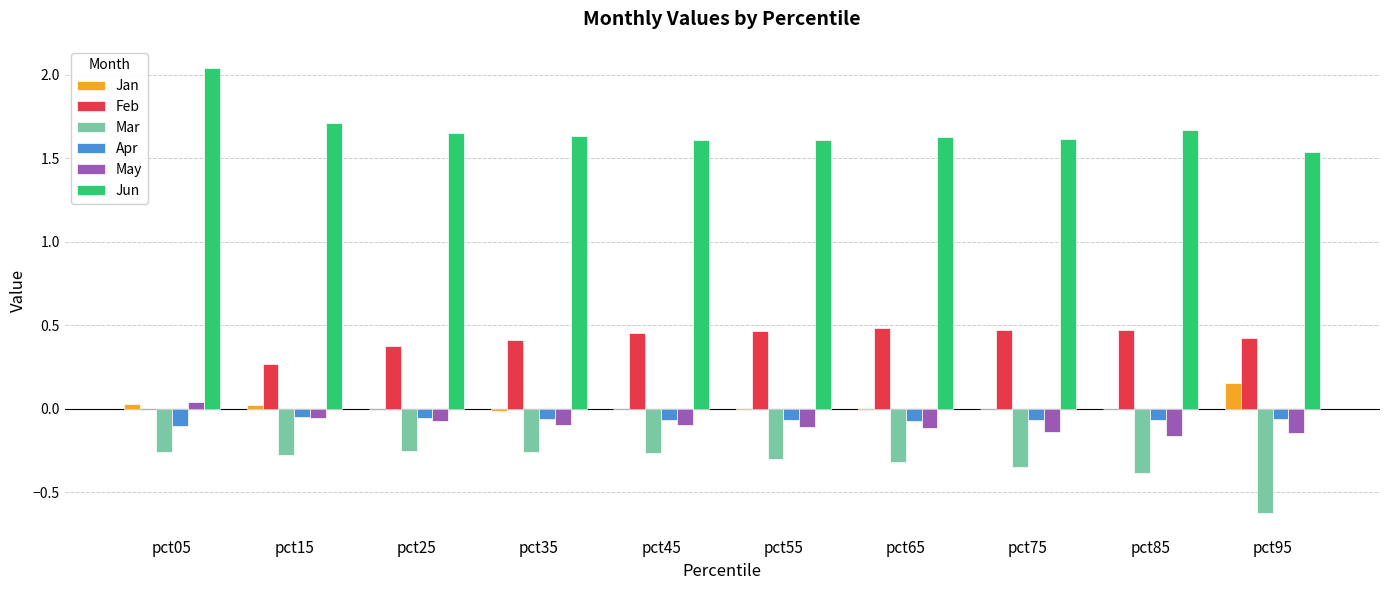

How many May values are between 0 and 1?

1